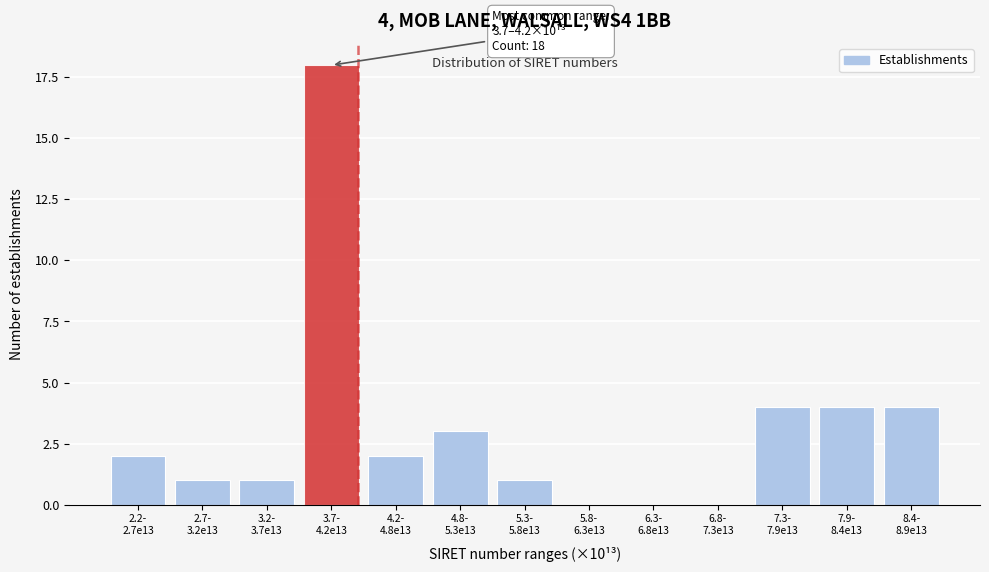

What is the maximum value shown in the chart?

18